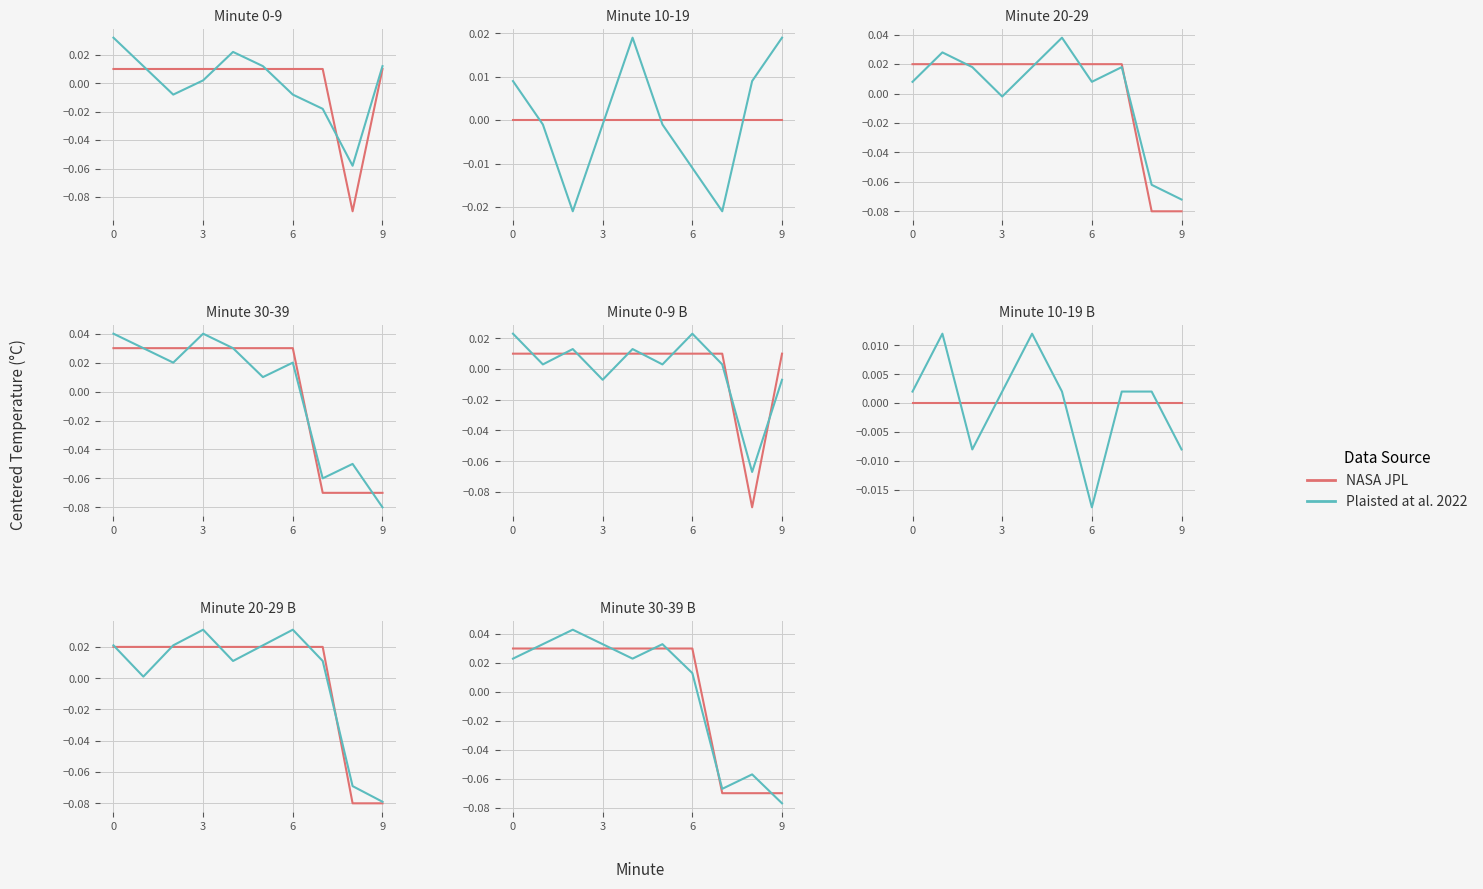

How many values in the Plaisted at al. 2022 series are below 0?

3